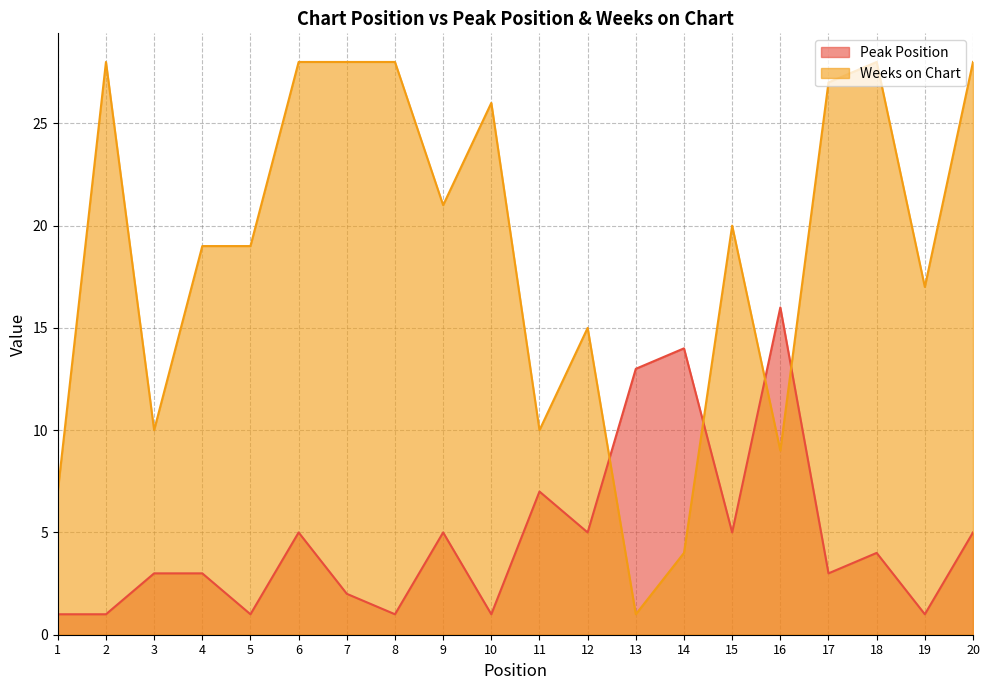

At which category does Weeks on Chart reach its first local valley?

3